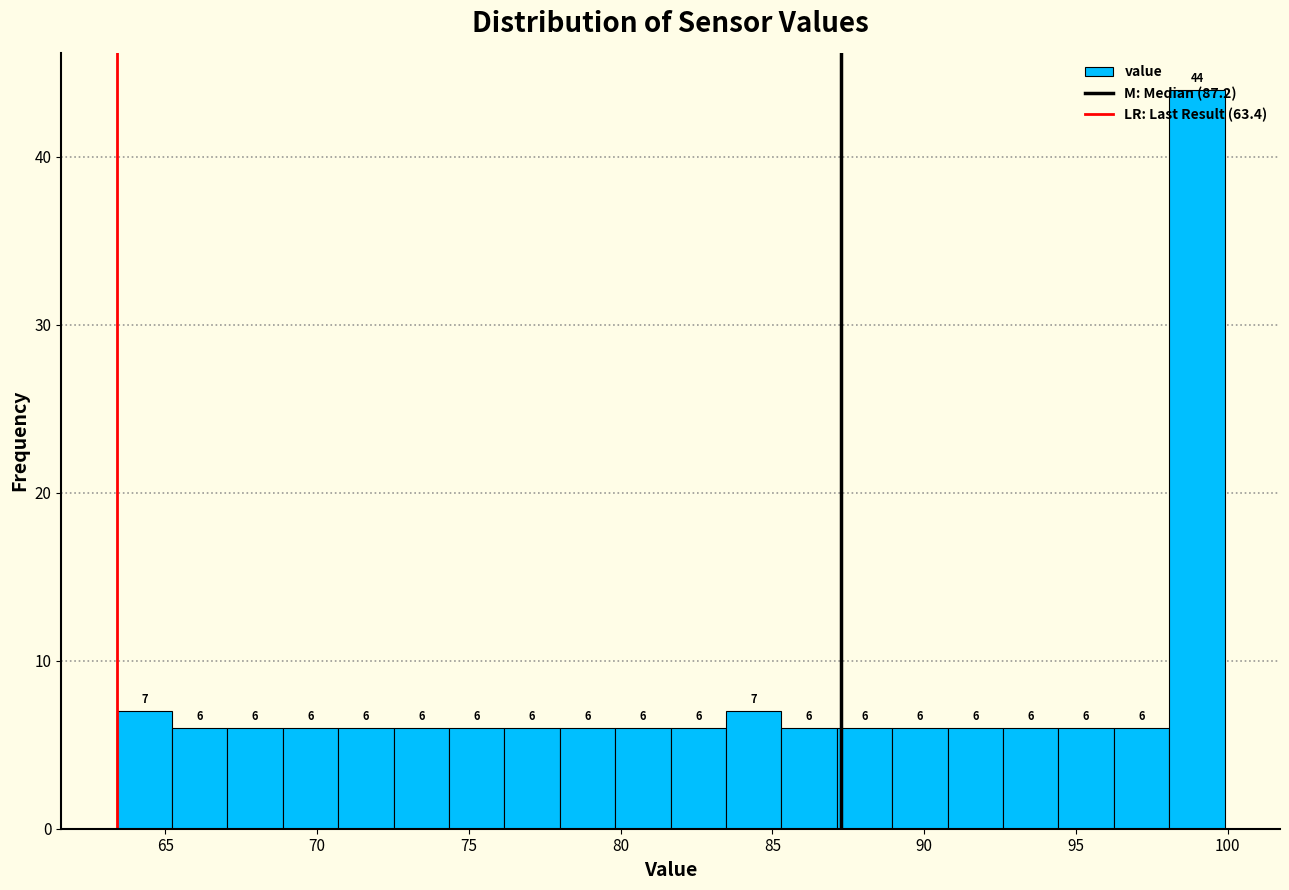

Read against the x-axis, roughly where is the centre of the tallest bar?

99.0